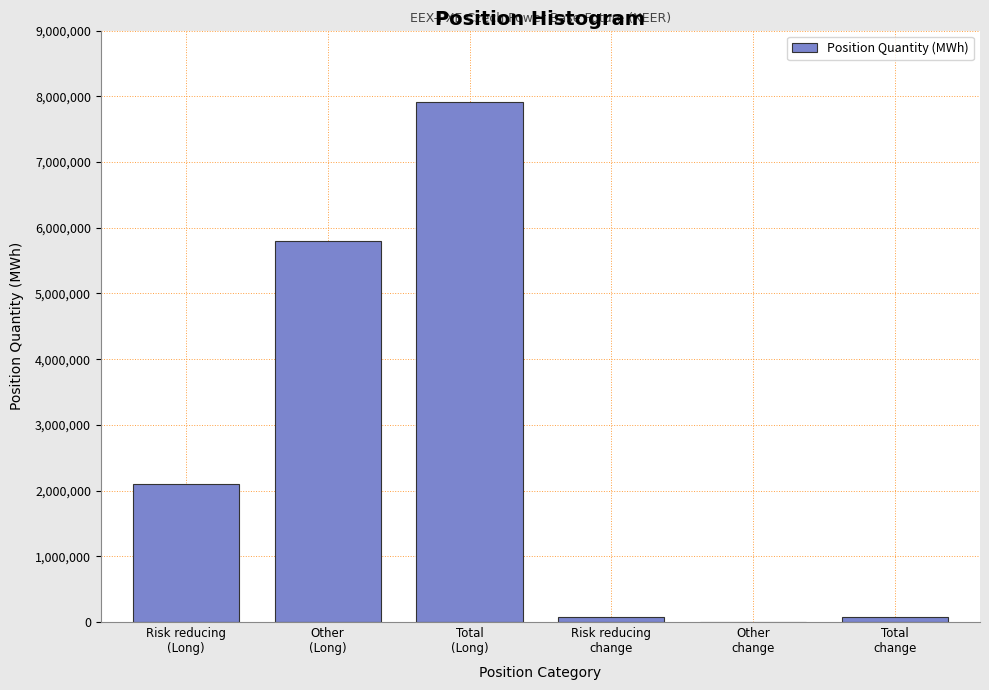

What is the greatest value displayed?

7910951